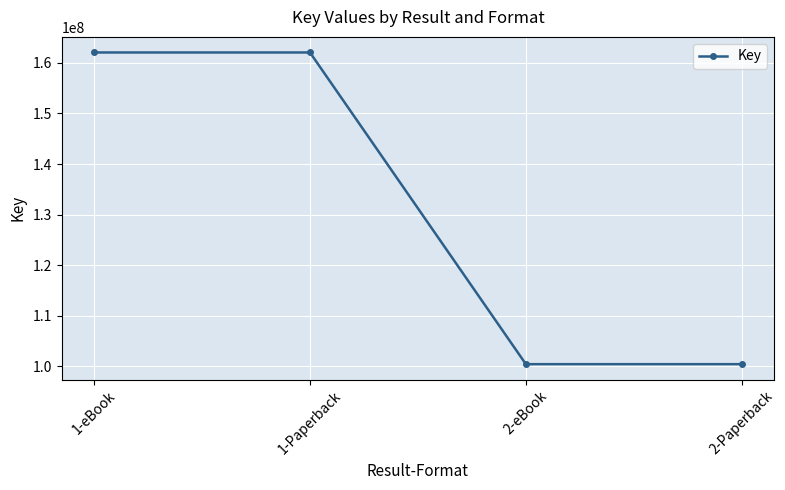

What is the ratio of the value at 1-Paperback to the value at 1-eBook?

1.0